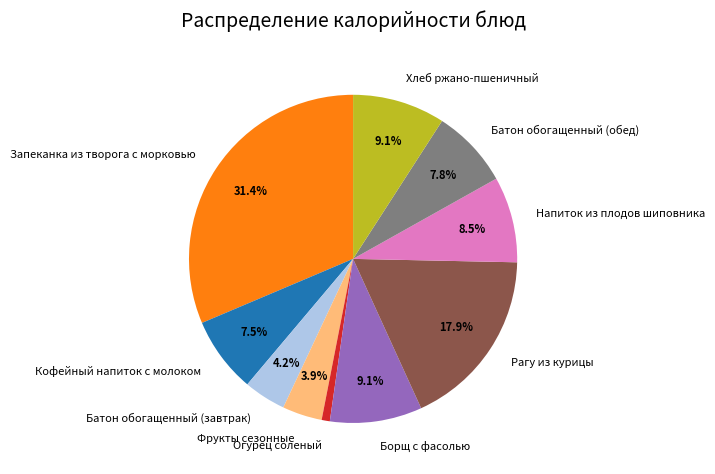

Is the sum of Фрукты сезонные and Рагу из курицы greater than half?

No